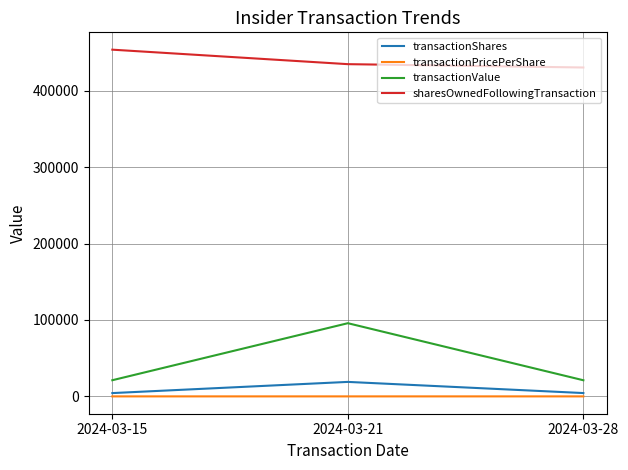

Which category has the highest value in the transactionValue series?

2024-03-21